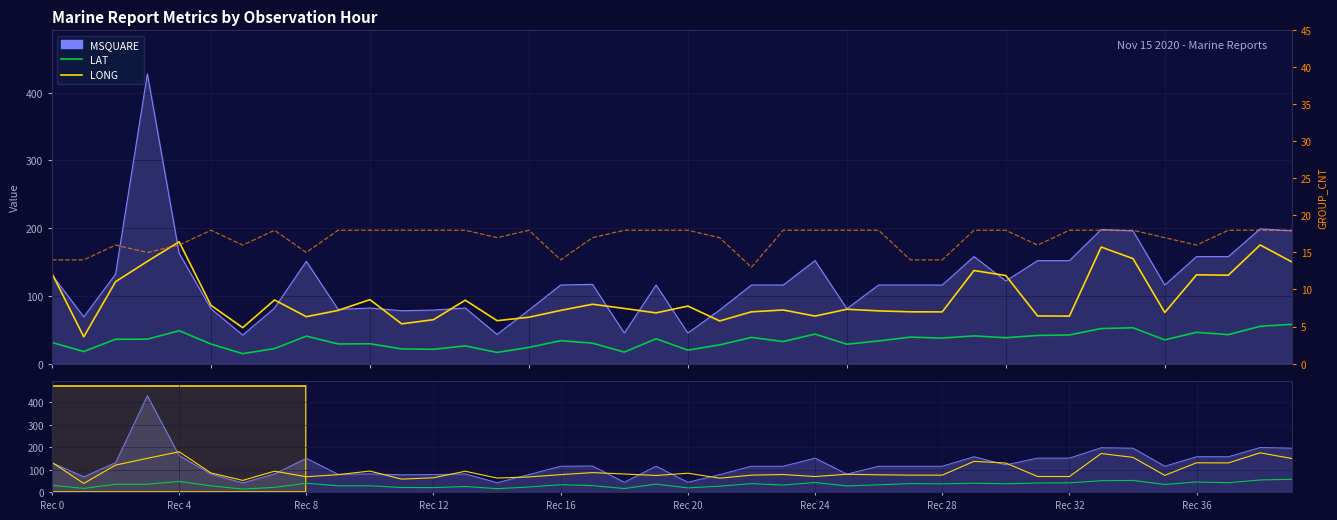

Which series ends up on top after the final intersection of GROUP_CNT and LAT?

LAT